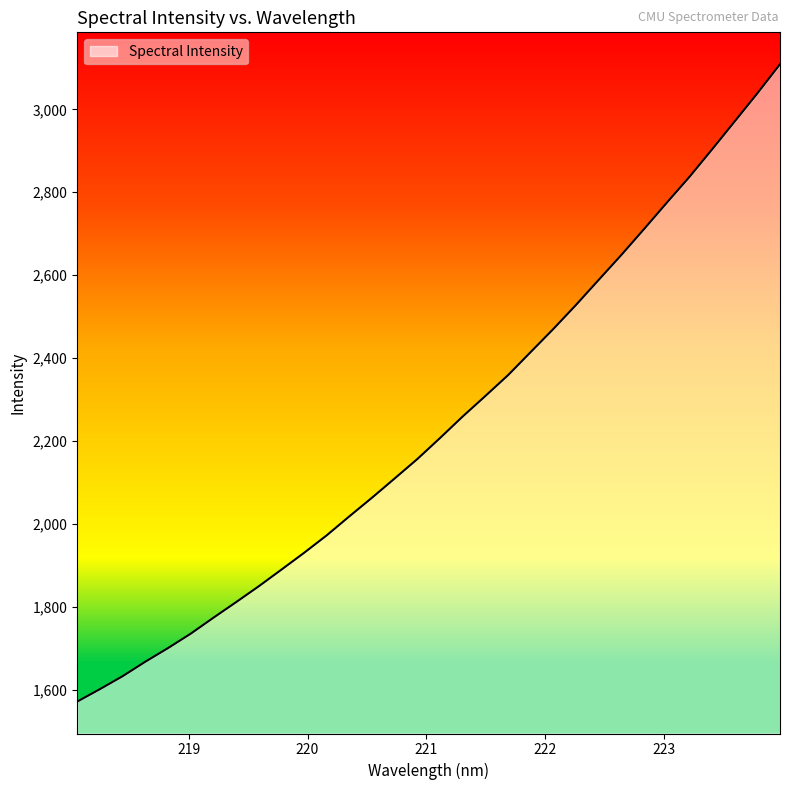

What is the maximum value shown in the chart?

3108.9